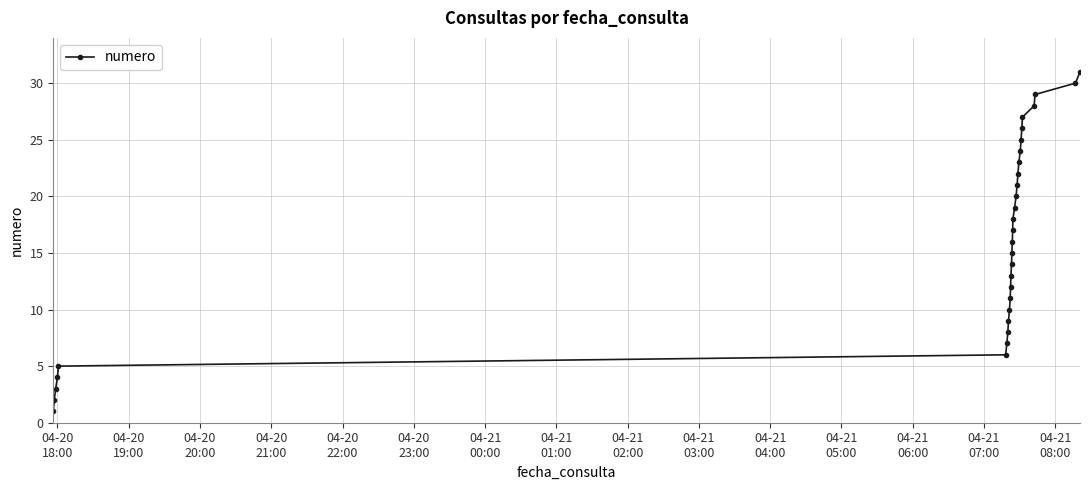

What is the maximum value shown in the chart?

31